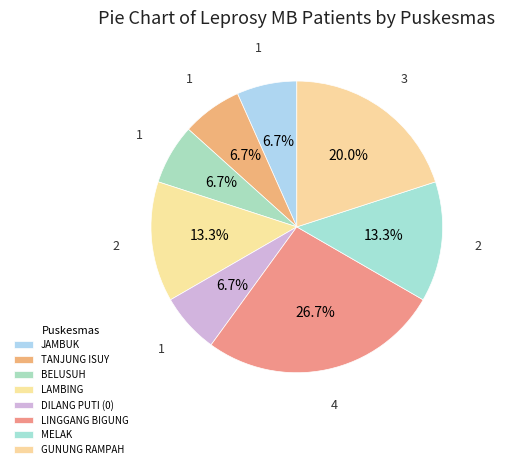

What portion of the pie excludes DILANG PUTI (0)?

93.3%